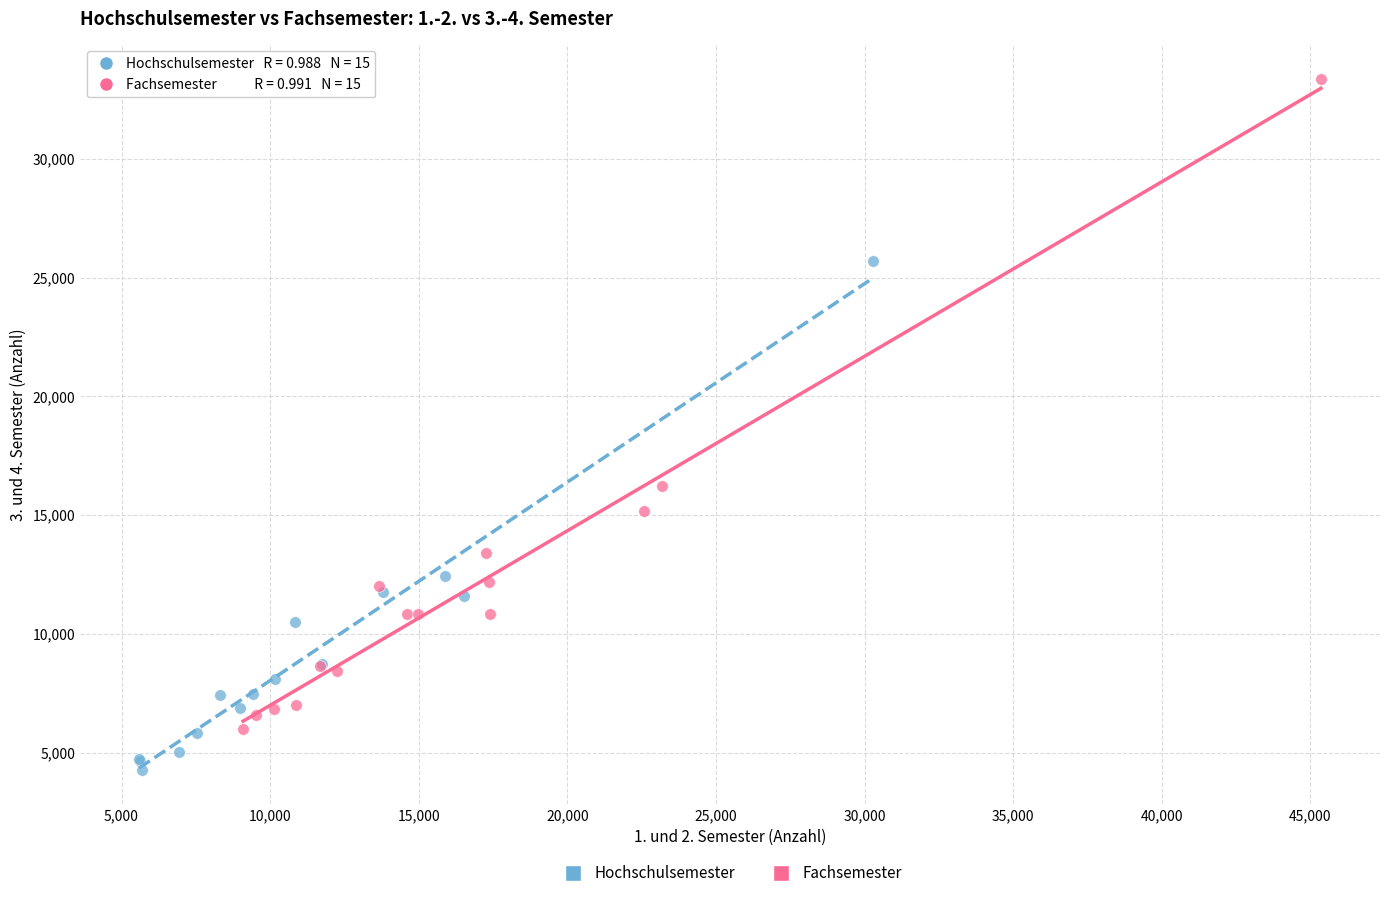

Which series contains the highest Y value?

Fachsemester